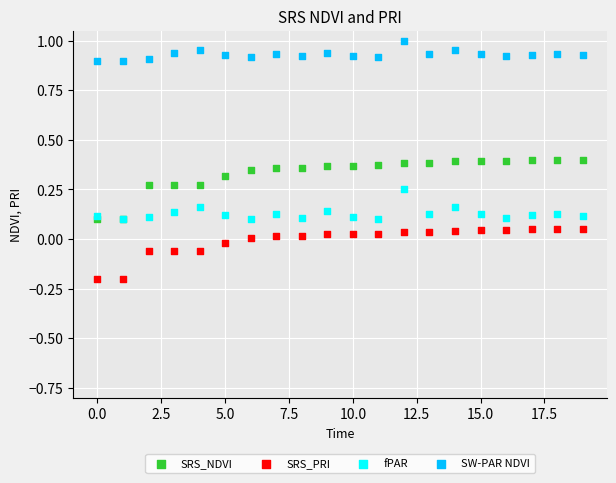

What are all the series names shown in the legend?

SRS_NDVI, SRS_PRI, fPAR, SW-PAR NDVI